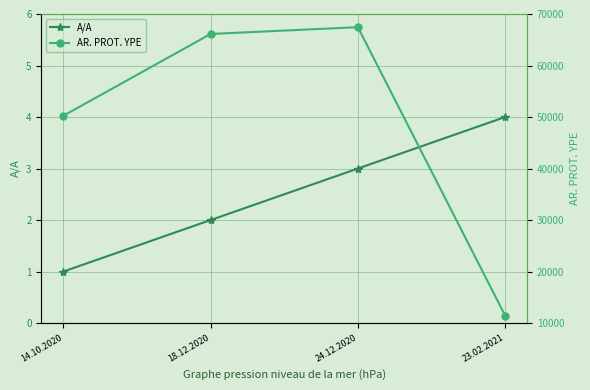

What are all the series names shown in the legend?

A/A, AR. PROT. YPE